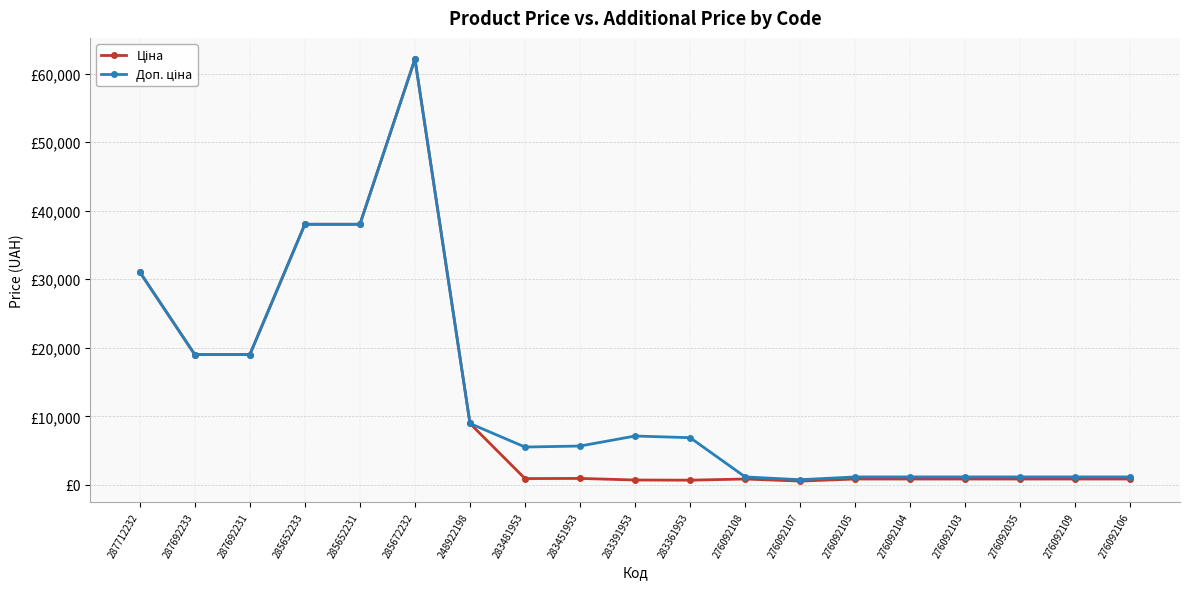

The Ціна series shows 857.9 at 276092109. True or false?

True